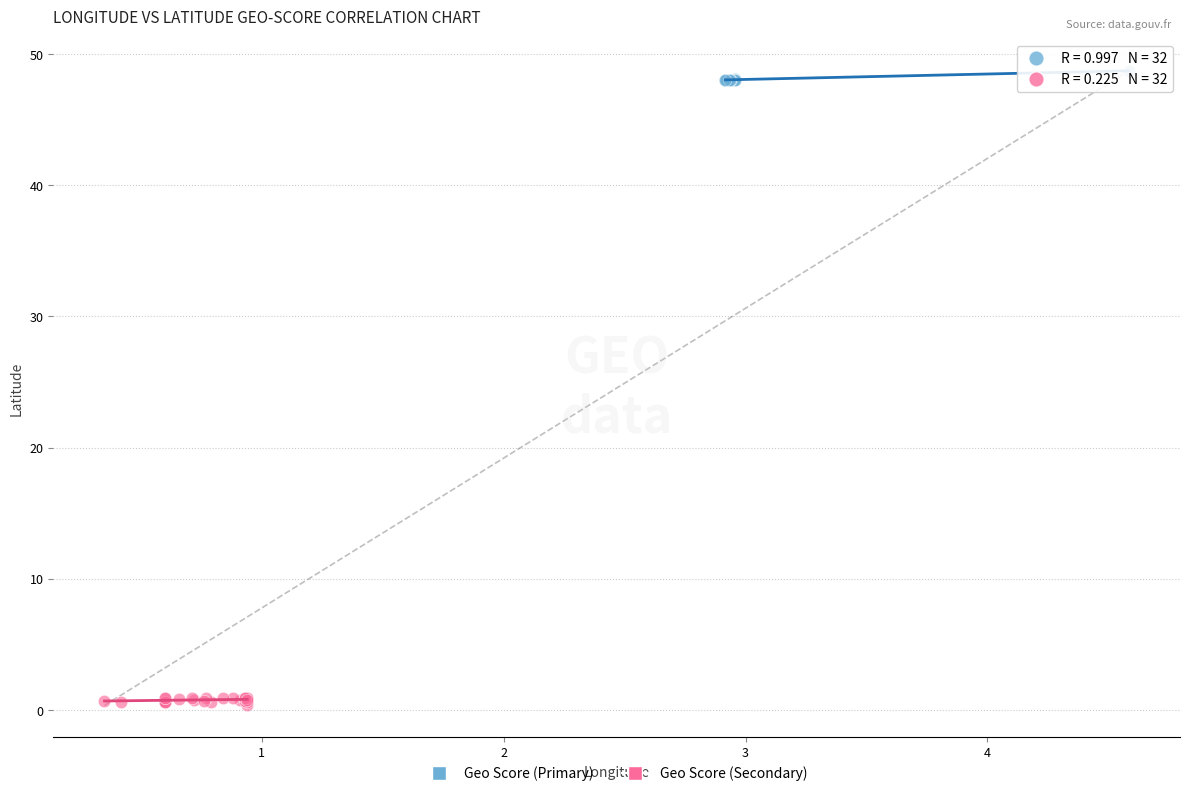

Which series contains the lowest Y value?

Geo Score (Secondary)